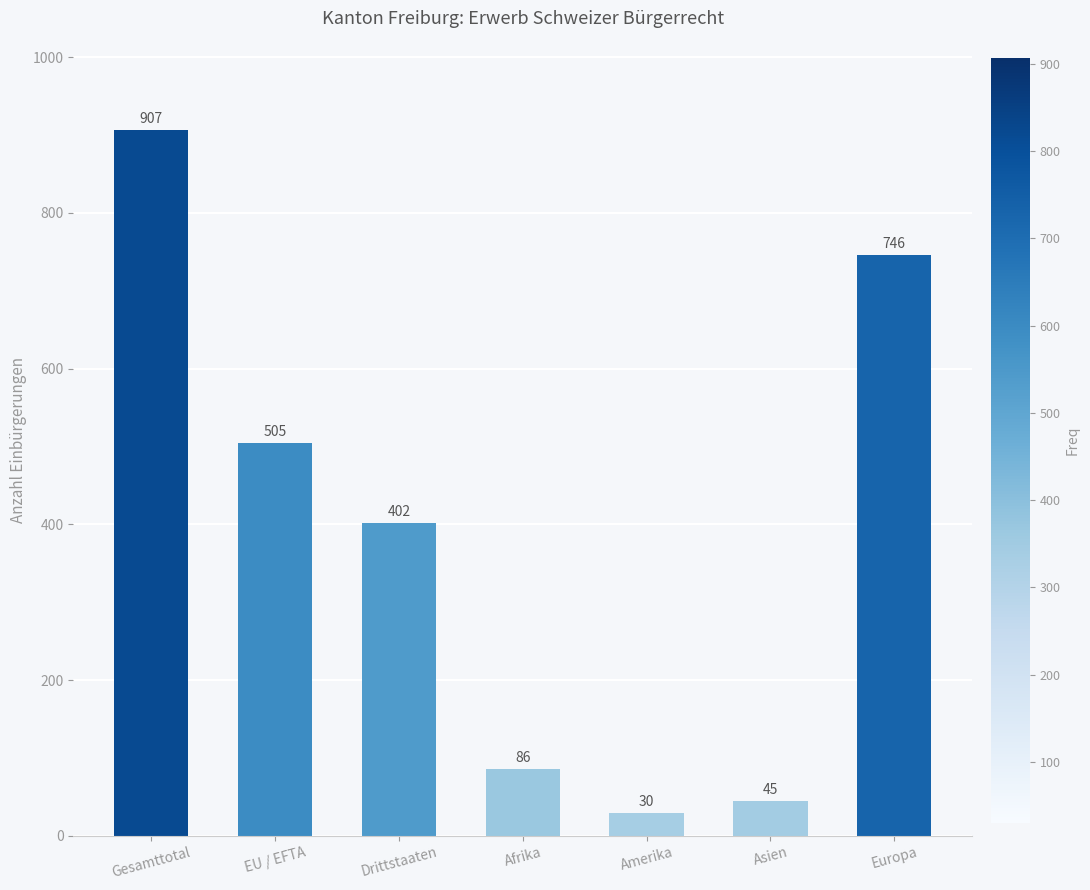

Which category has the highest value across all series?

Gesamttotal